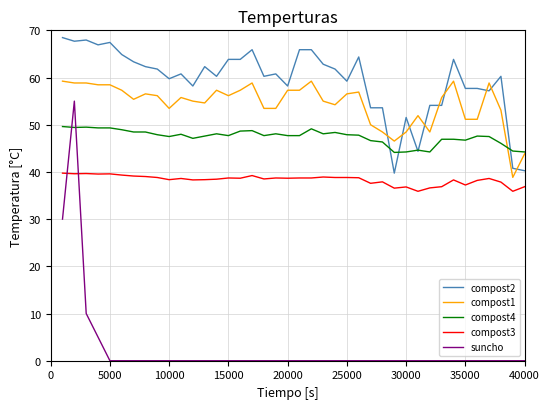

Which series has the largest total across all categories?

compost2